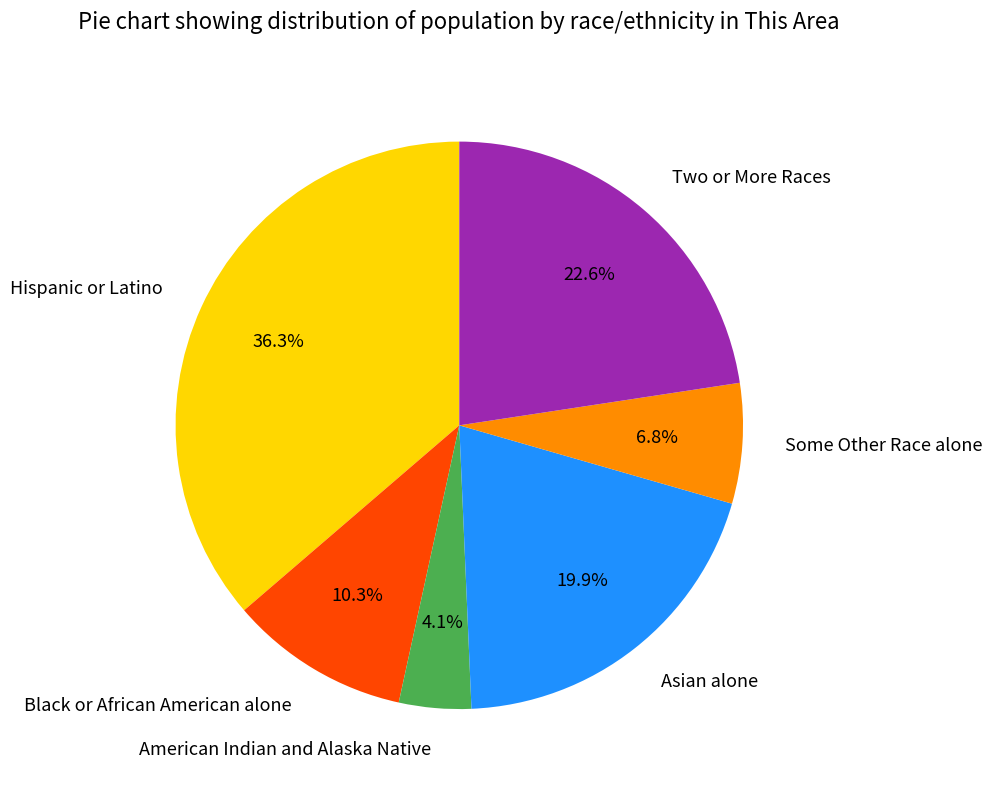

What percentage is NOT represented by Black or African American alone?

89.7%